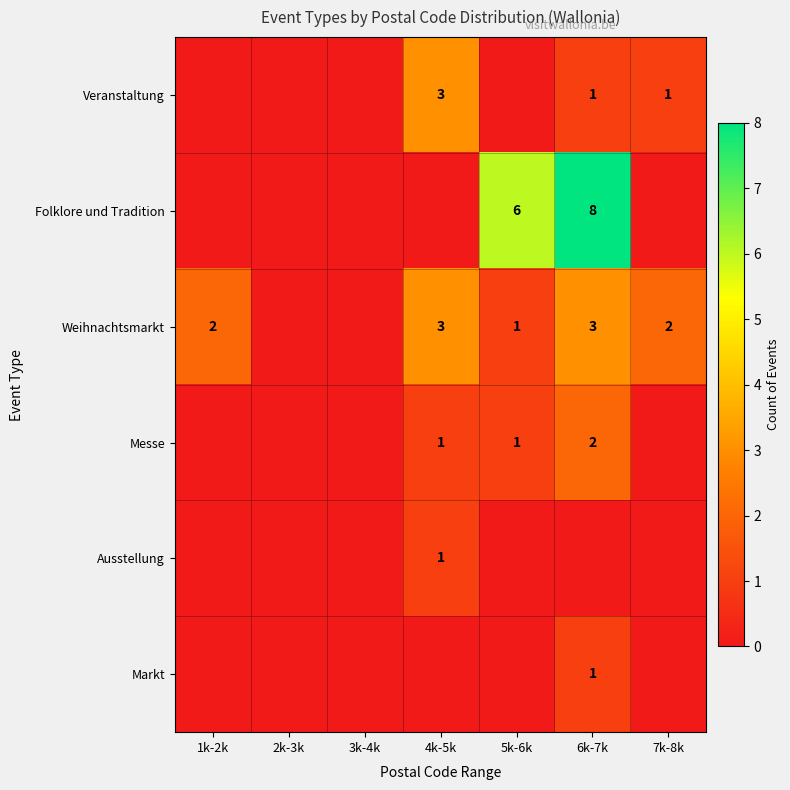

True or false: Messe has a value of 2 at 5k-6k.

False